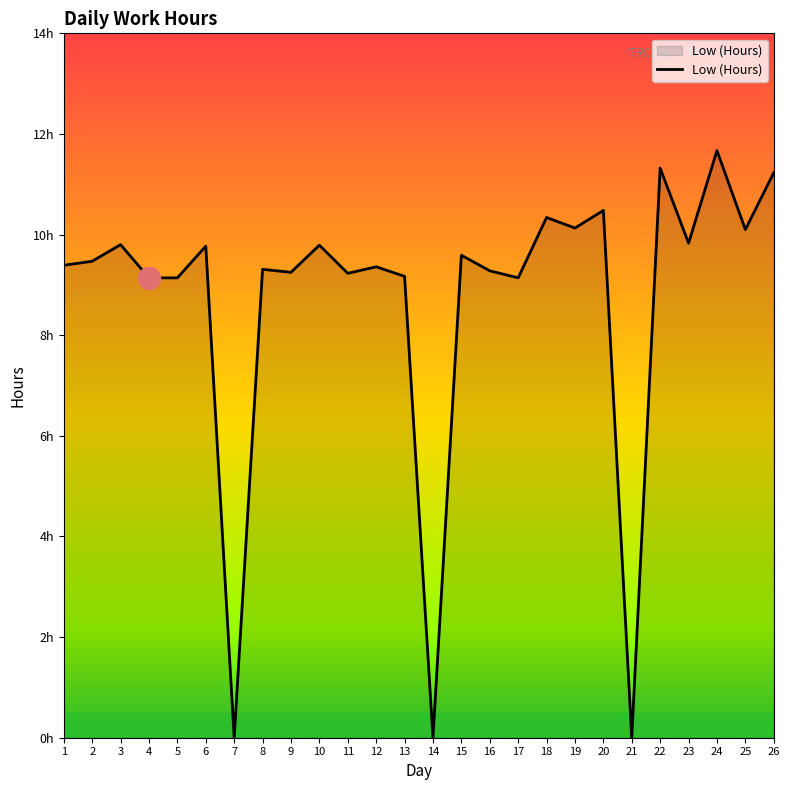

Which category has the highest value across all series?

24